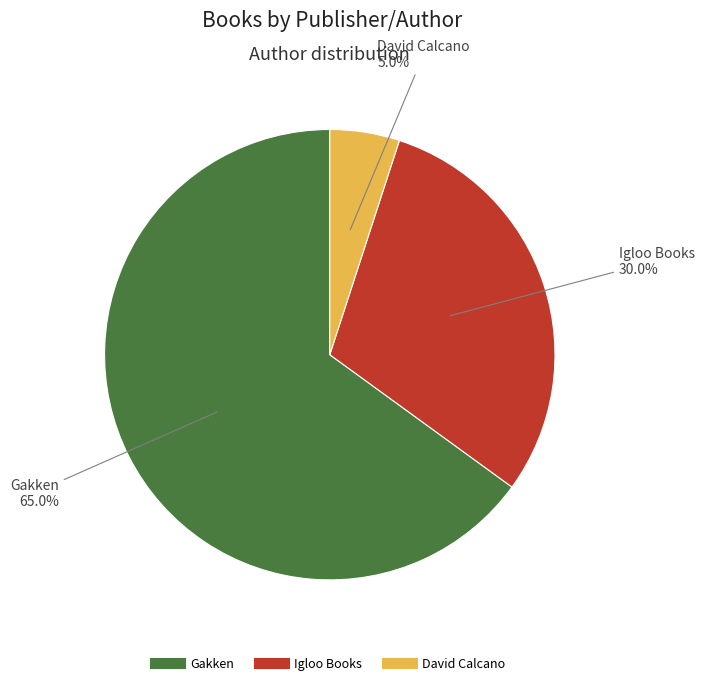

Is there any slice that represents more than half of the pie?

Yes